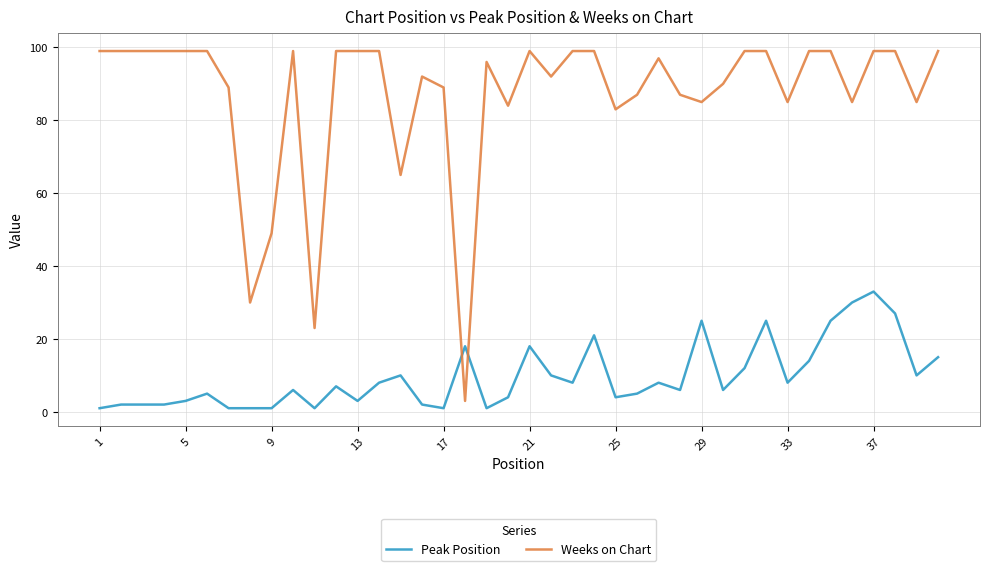

Which series has the largest total across all categories?

Weeks on Chart